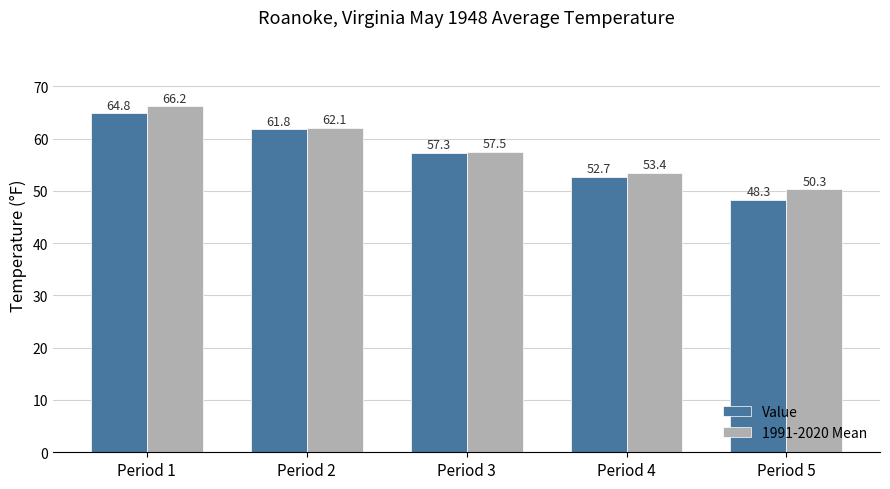

Are the bars horizontal?

No